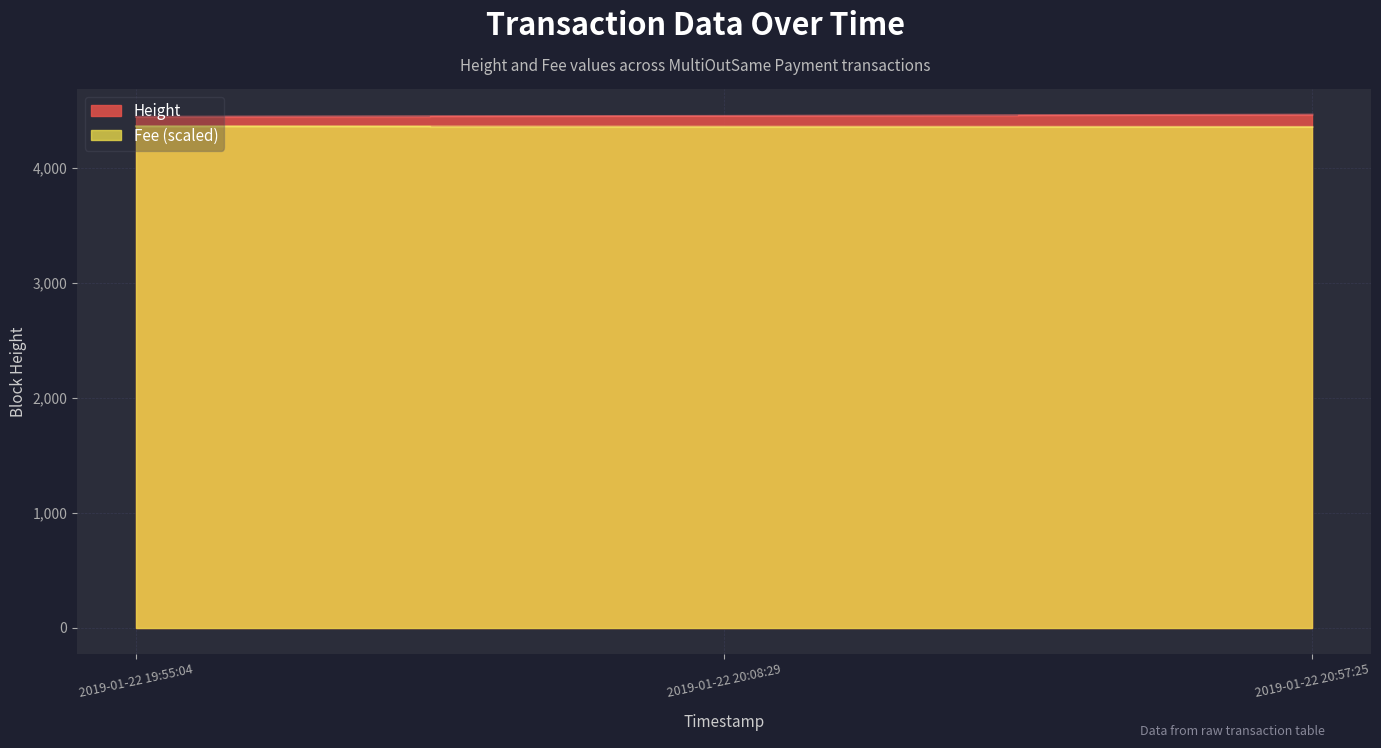

At how many categories does at least one series exceed 4421?

3